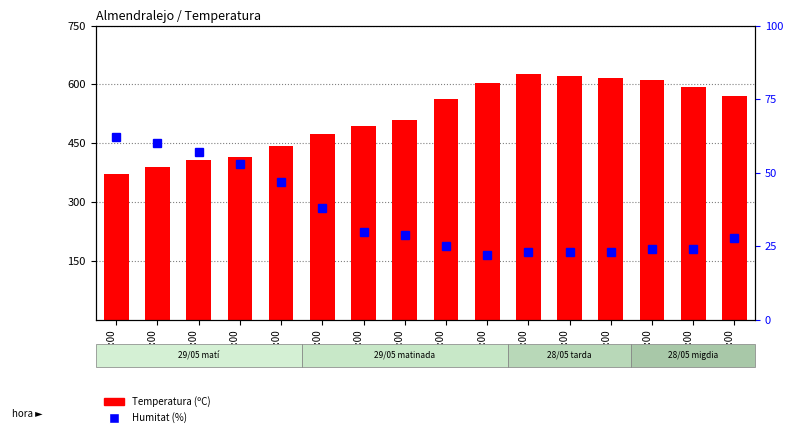

At which label does Humitat (%) first exceed 29?

05:00